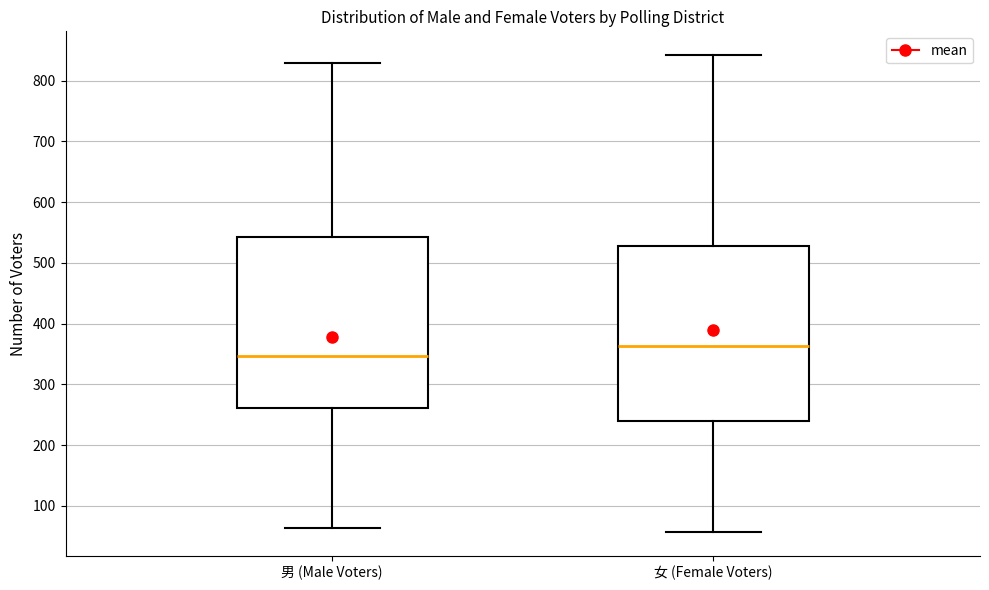

Which box's median line is the highest?

女 (Female Voters)